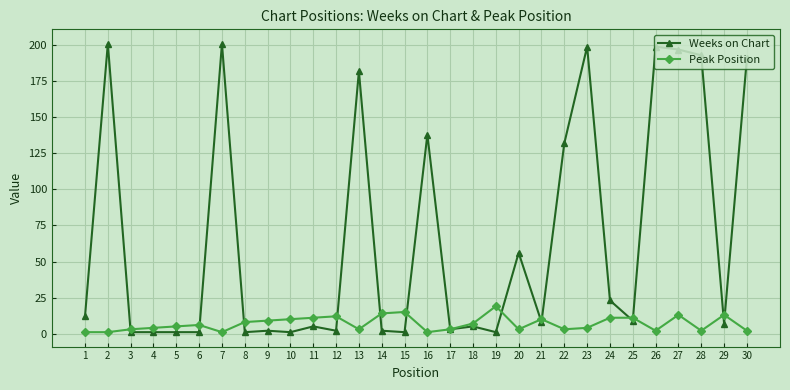

How many data points does each series have?

30